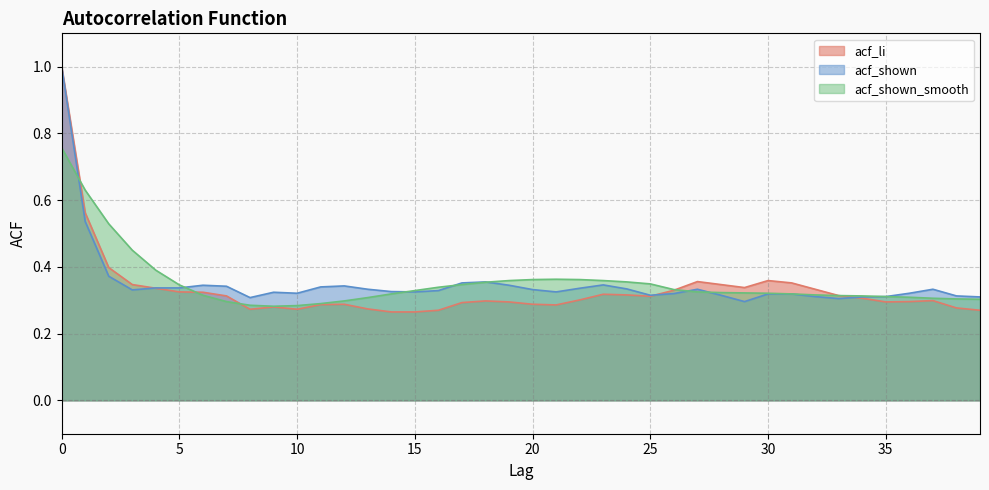

Is it true that acf_shown_smooth equals 0.3 at 13?

True